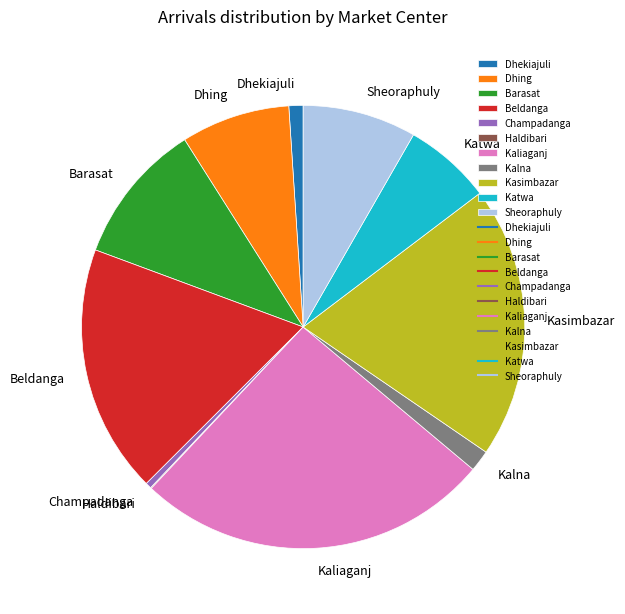

What is the largest slice in the pie chart?

Kaliaganj